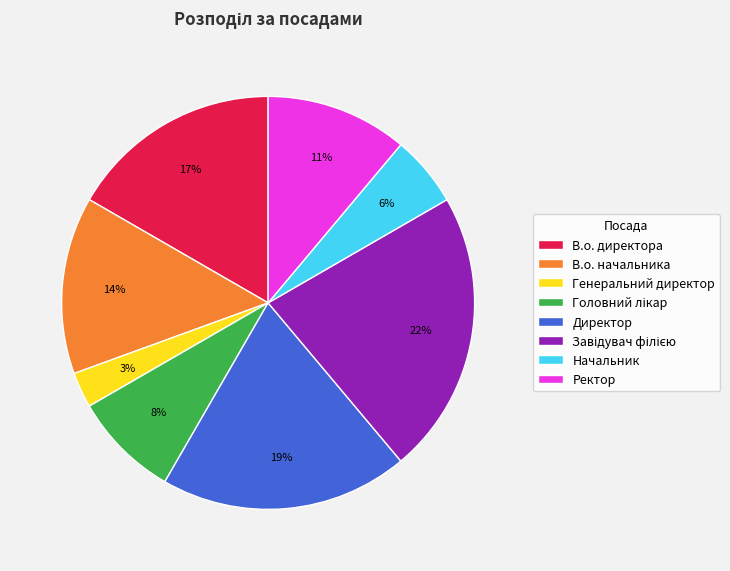

Which has a higher value, Ректор or В.о. начальника?

В.о. начальника